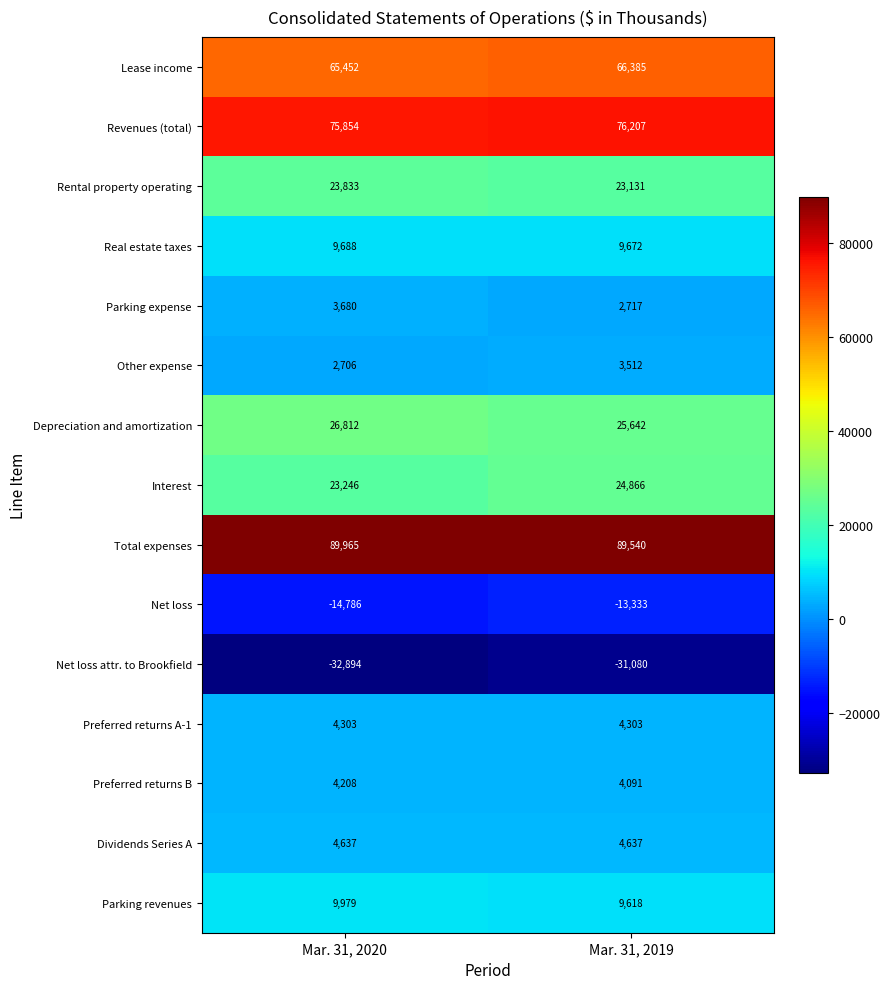

Where is Interest nearest to the value 24056?

Mar. 31, 2020